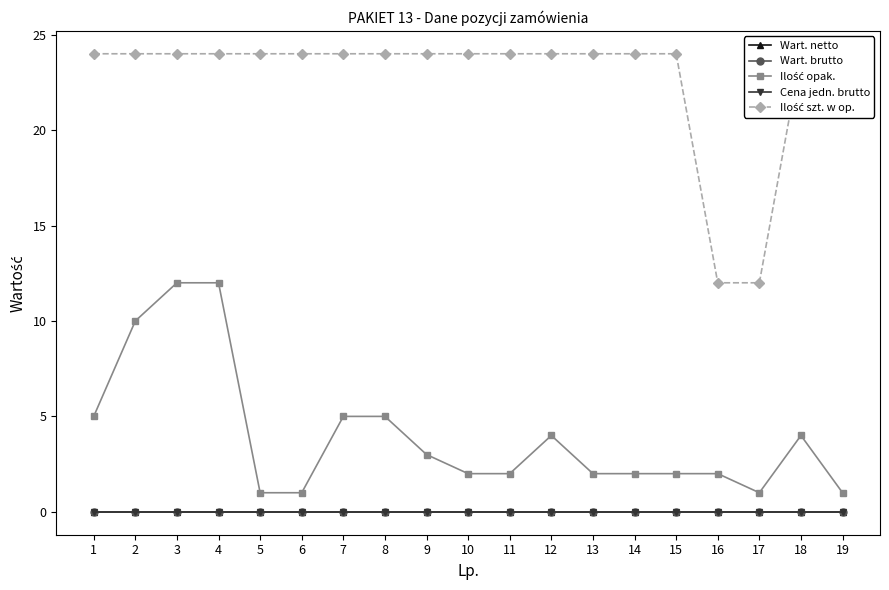

At how many categories does at least one series exceed 13?

17